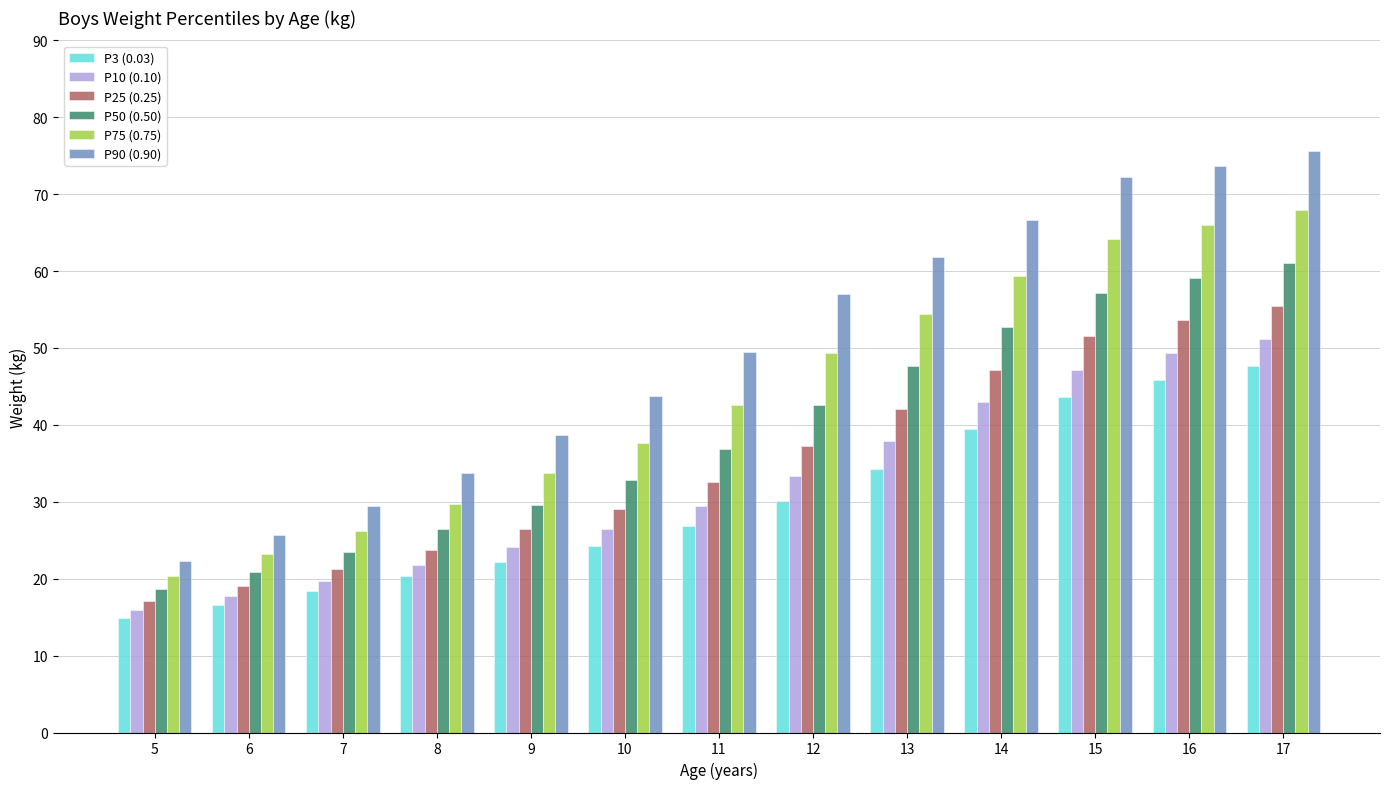

At which category is the sum across all series the highest?

17